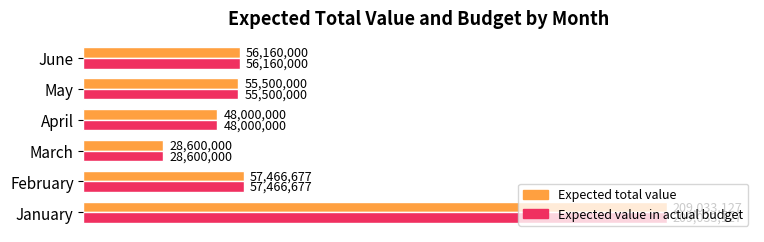

True or false: Expected total value has a value of 96172930 at February.

False